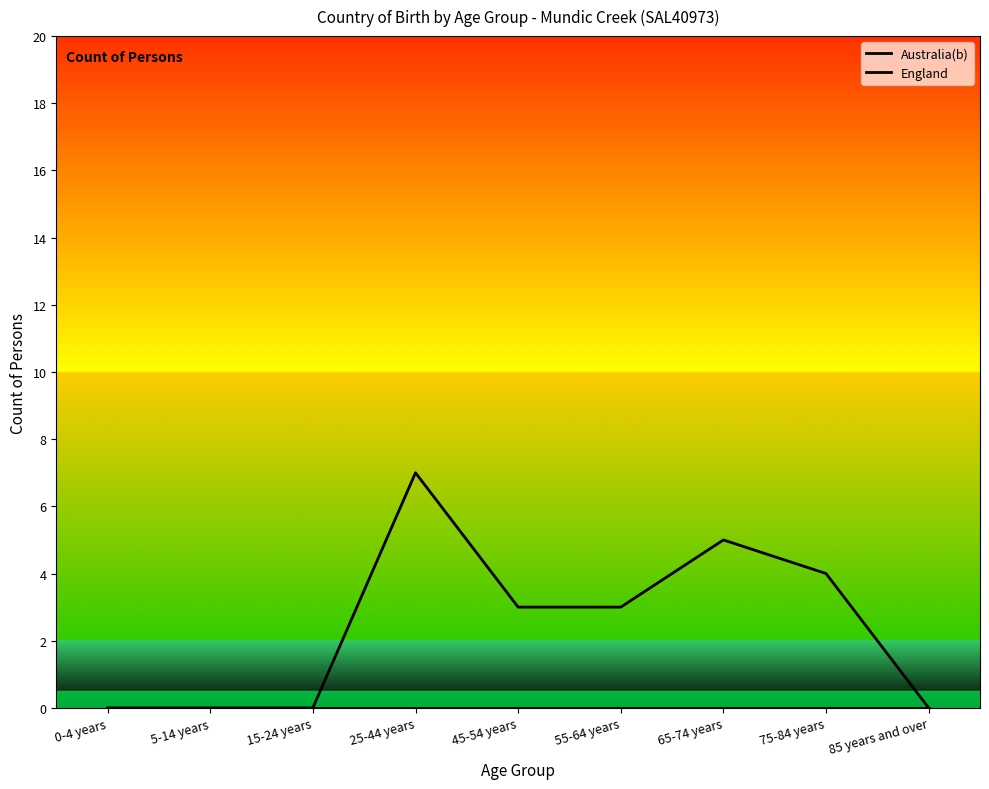

Which series changed the most between 5-14 years and 65-74 years?

Australia(b)